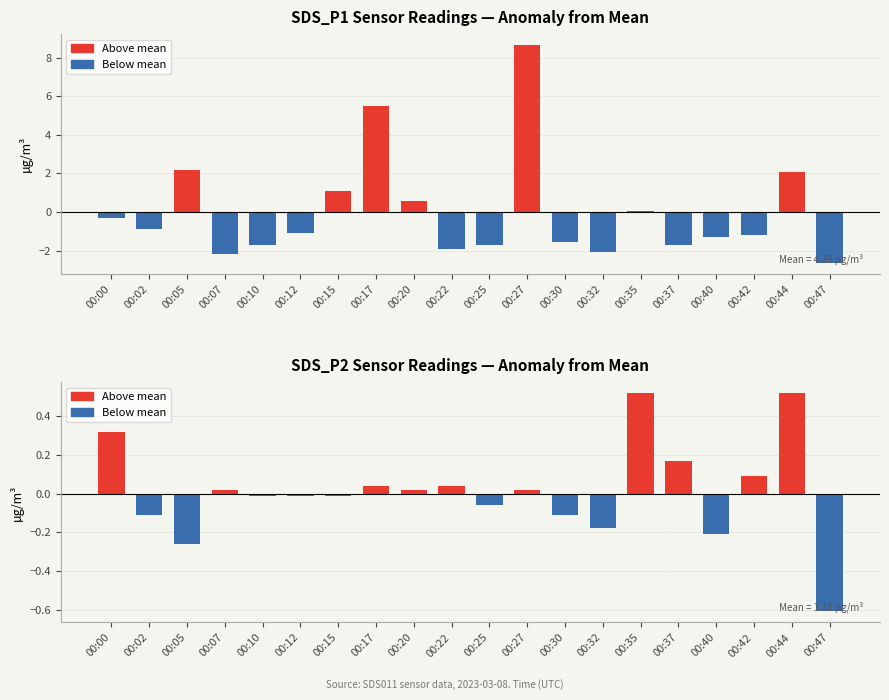

At 00:00, list the series in order from smallest to largest.

Below mean, Above mean